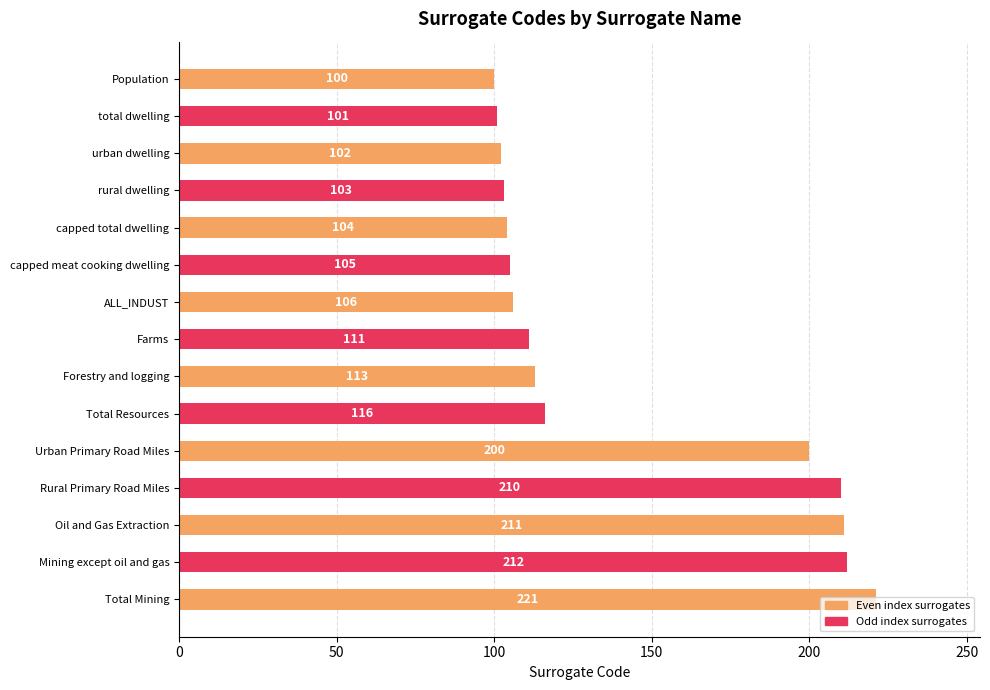

What is the smallest value displayed?

100